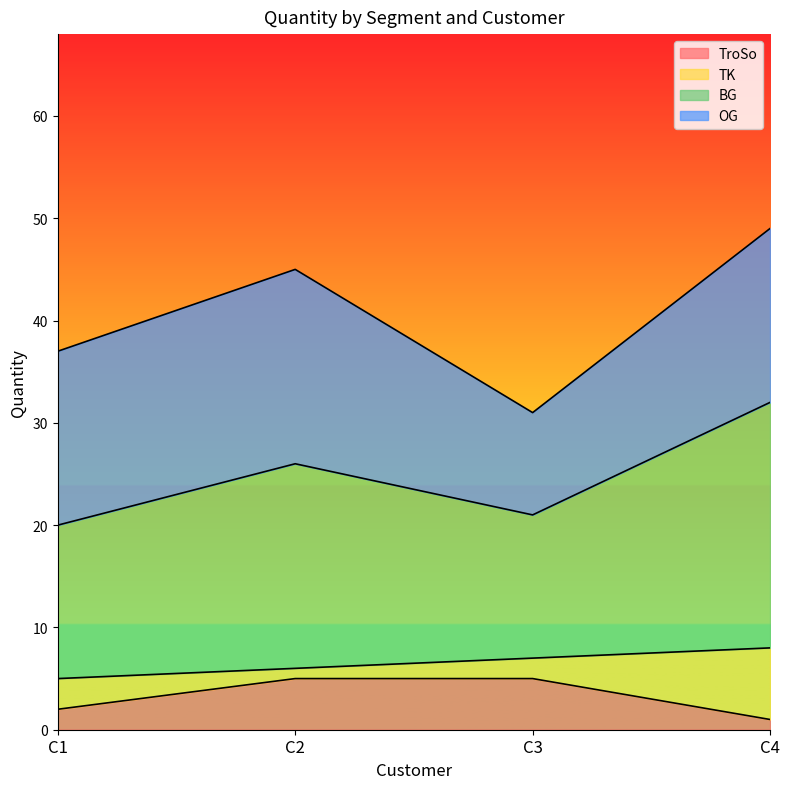

Is the value of BG at C3 greater than the value of TroSo at C4?

Yes